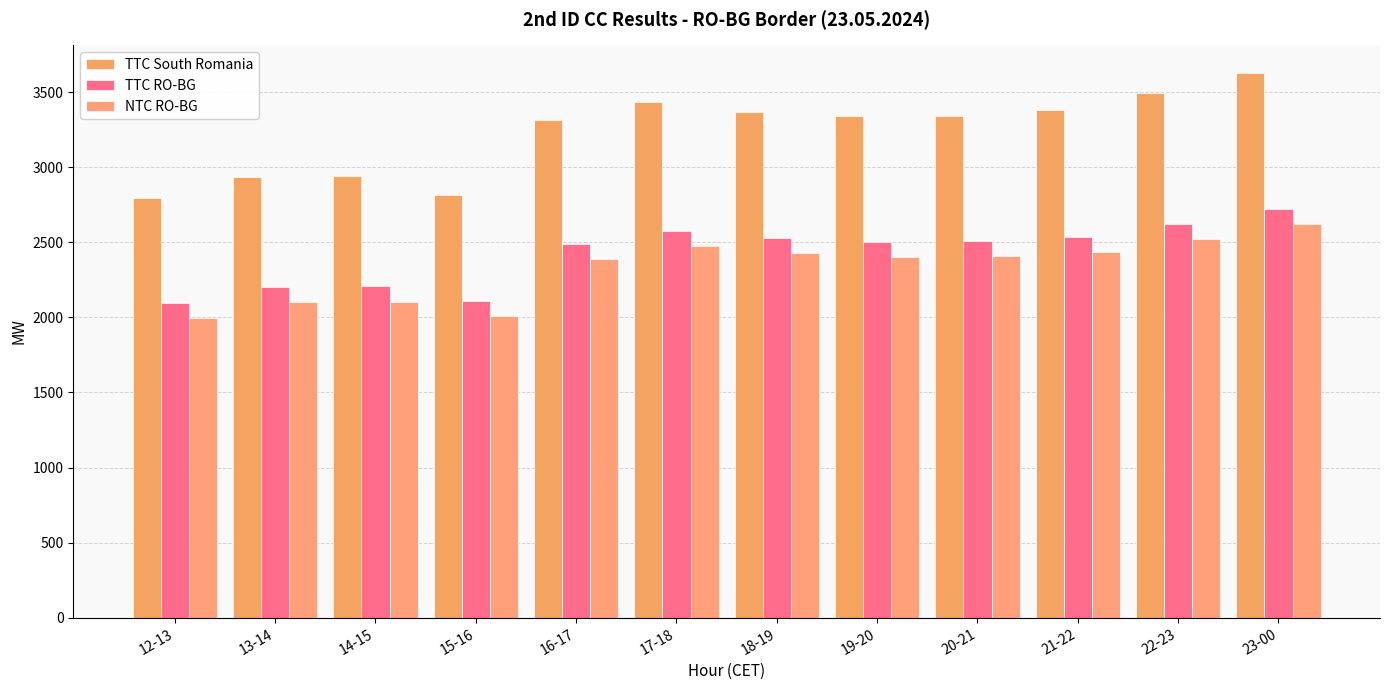

Are the bars horizontal?

No